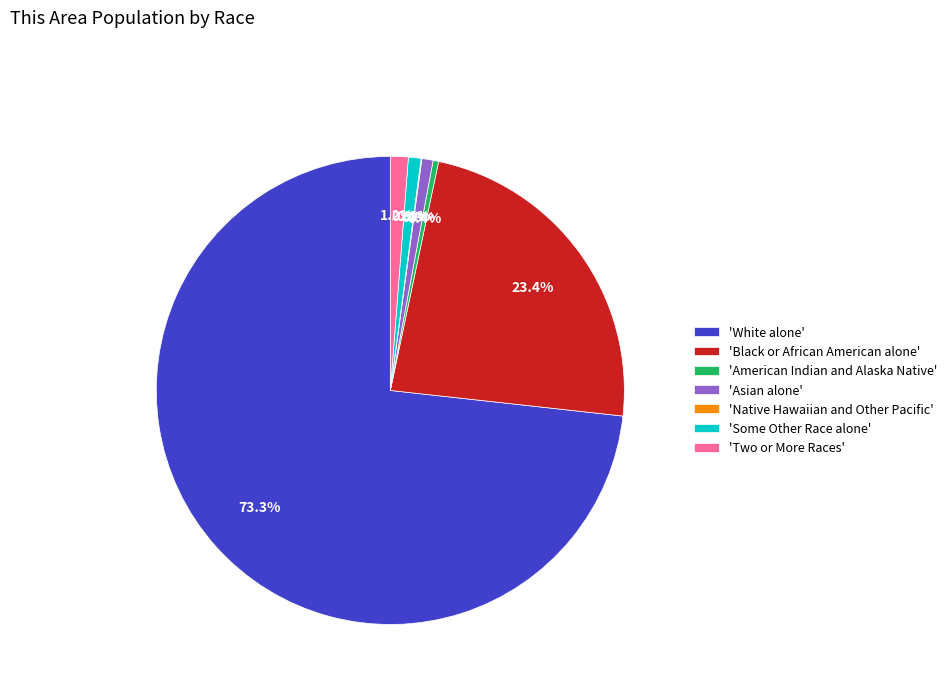

Does any single category account for the majority?

Yes